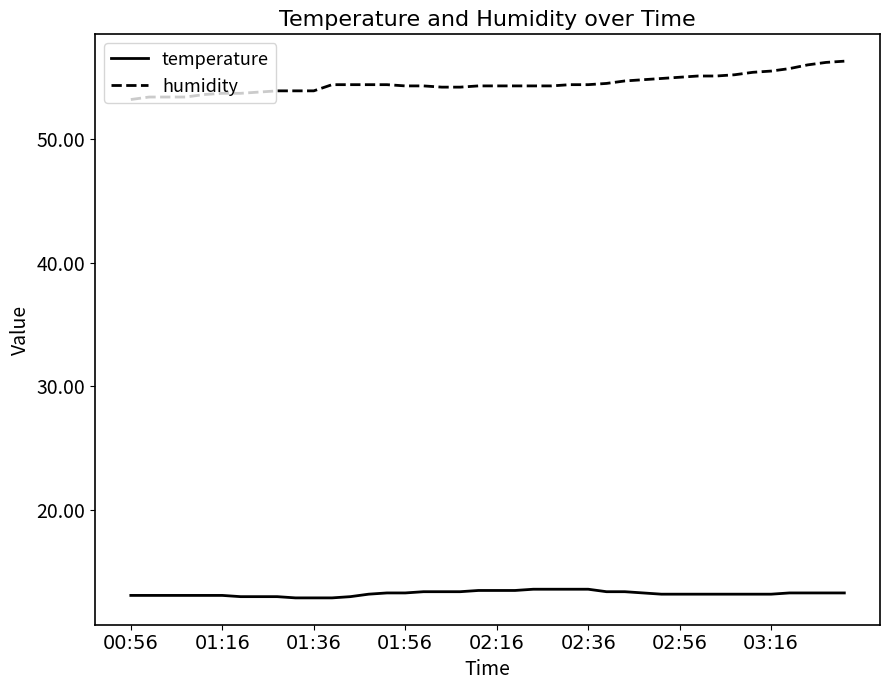

True or false: humidity and temperature cross at least once.

False